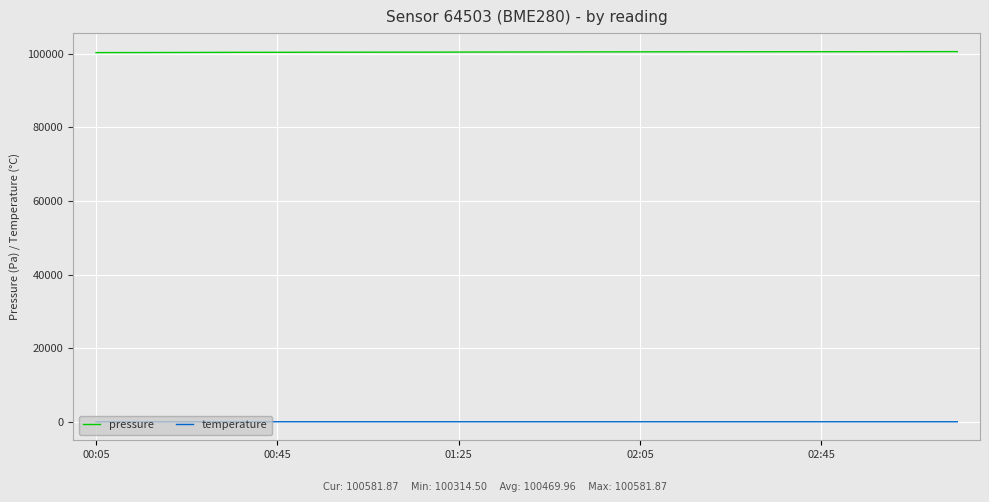

What is the minimum value for pressure?

100314.5